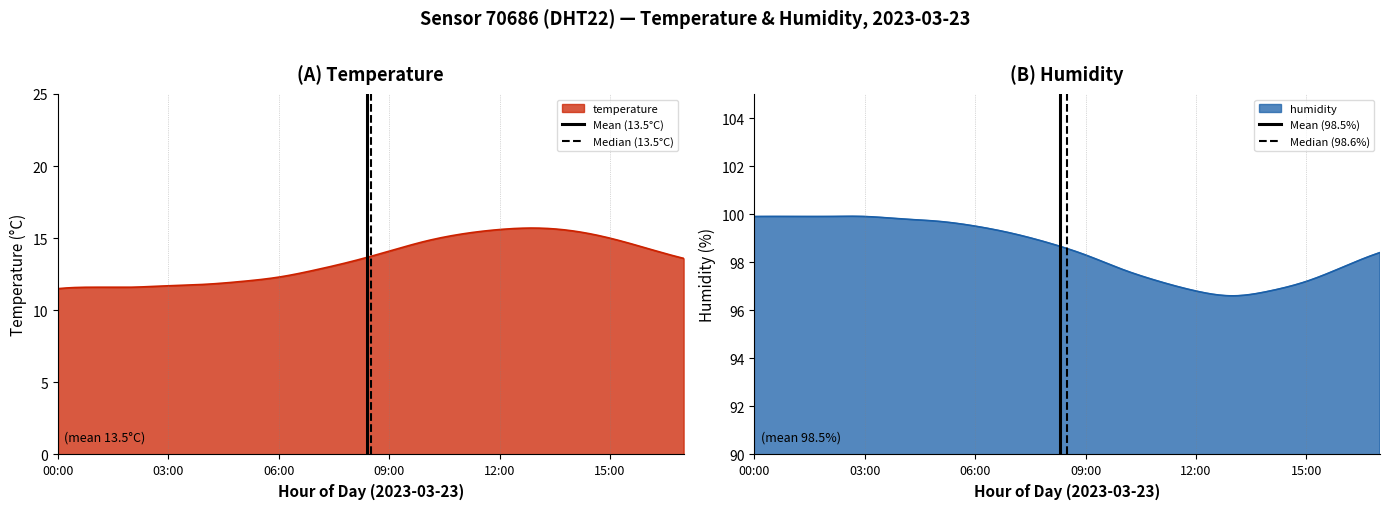

How many categories are shown in the chart?

2